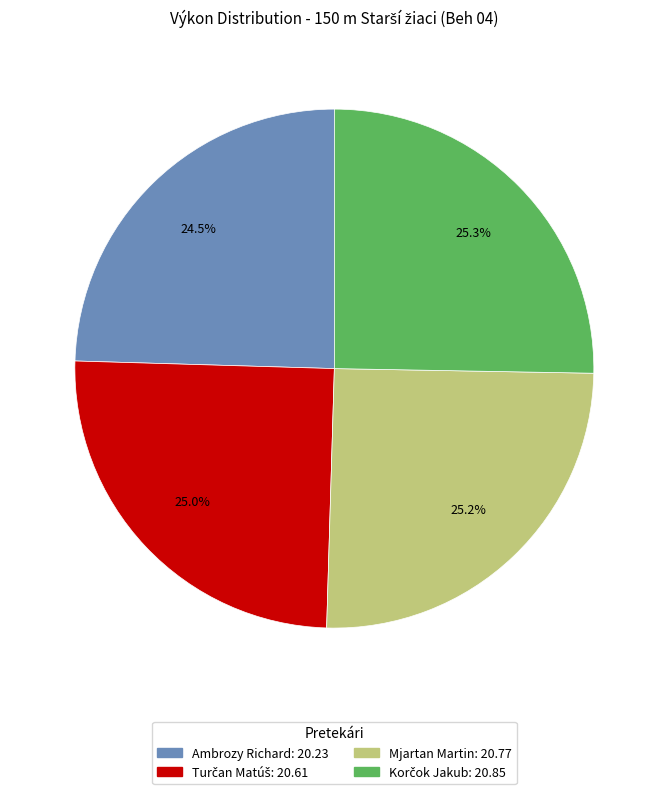

Is there a majority slice in this chart?

No